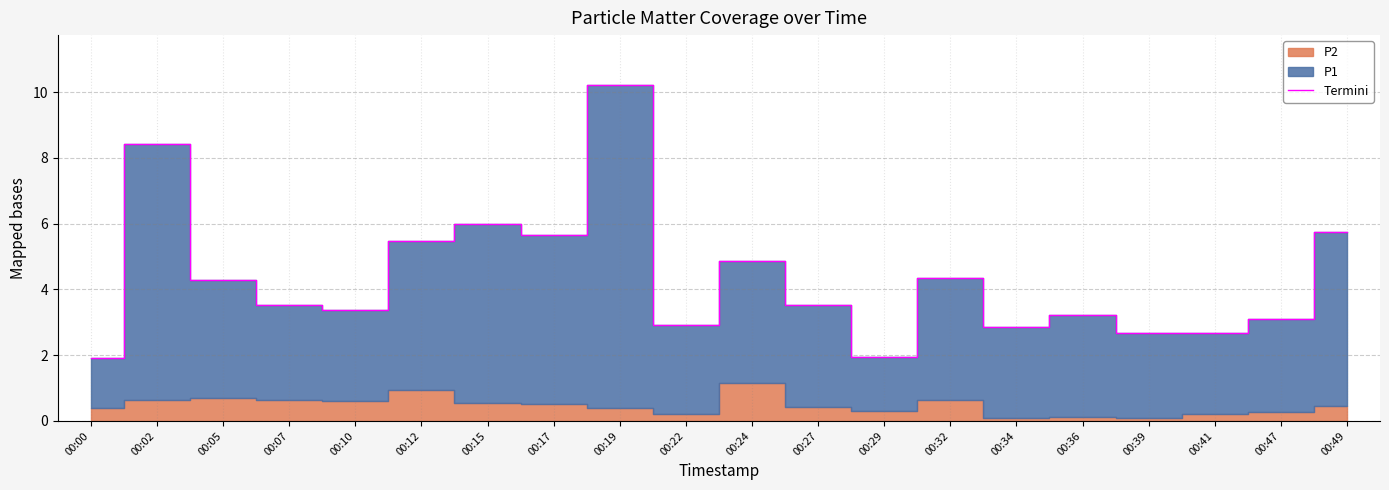

How many data points are above 3?

14